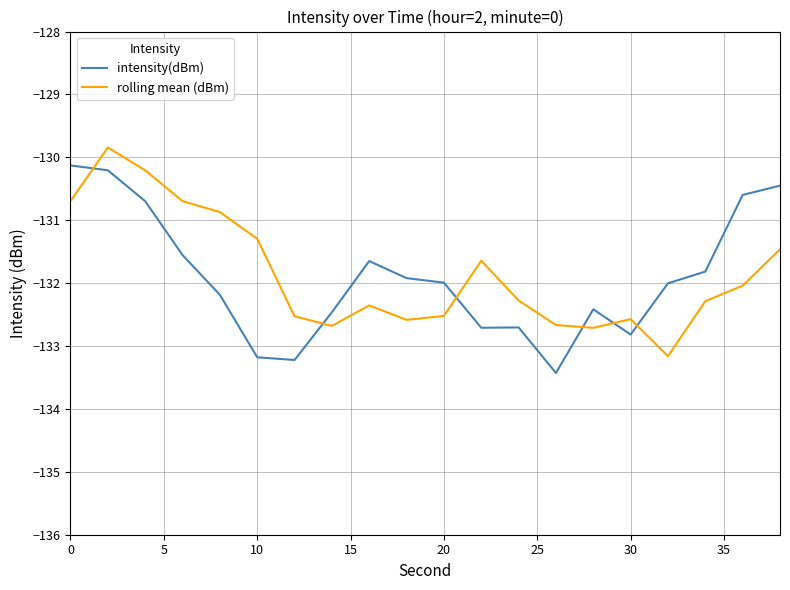

What is the difference between the maximum and minimum values in the intensity(dBm) series?

3.3